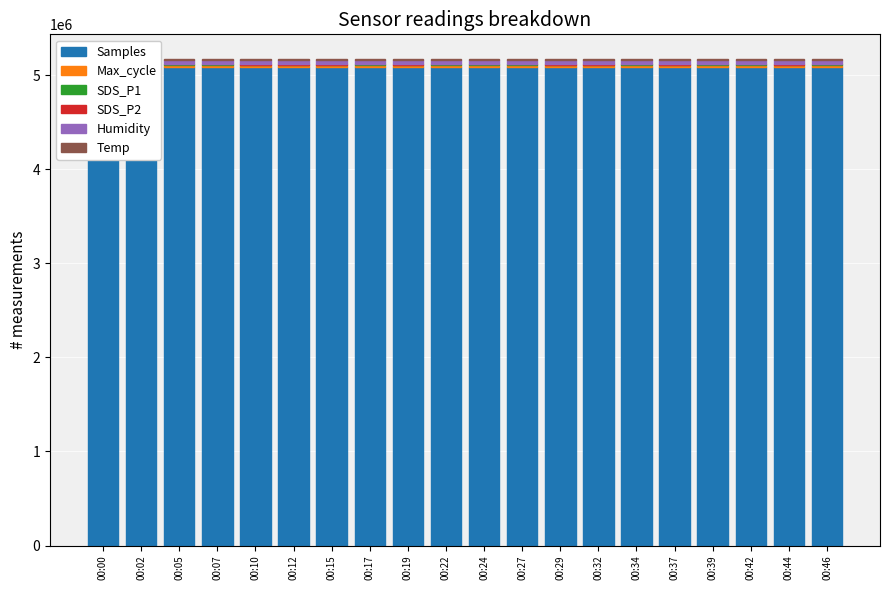

Is the value of Humidity at 00:22 greater than the value of SDS_P1 at 00:29?

Yes